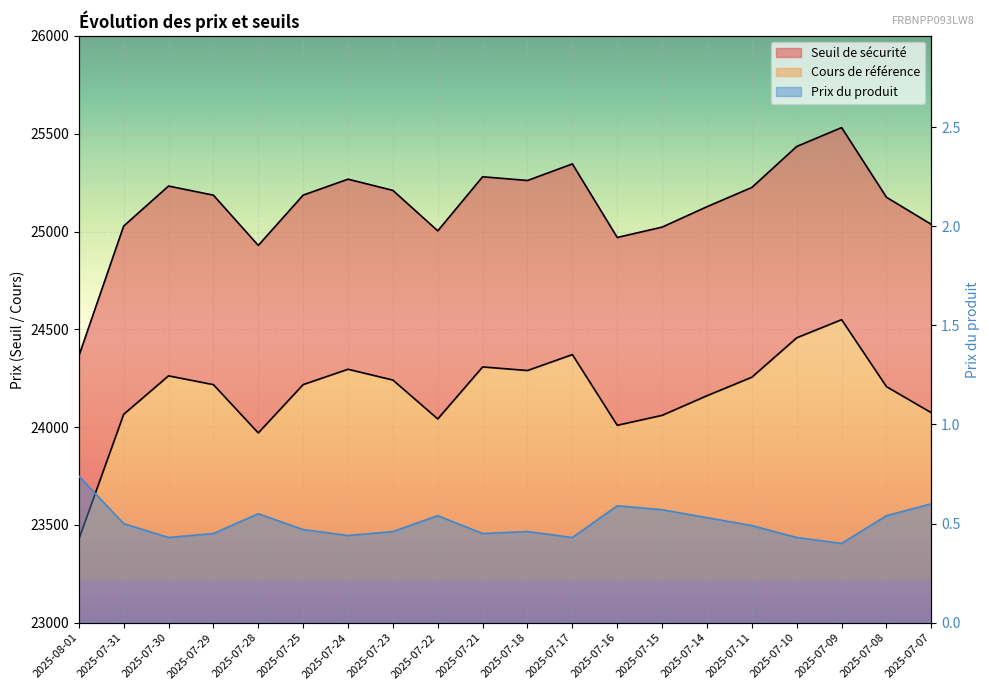

What is the difference between the highest and lowest values at 2025-07-28?

24928.6